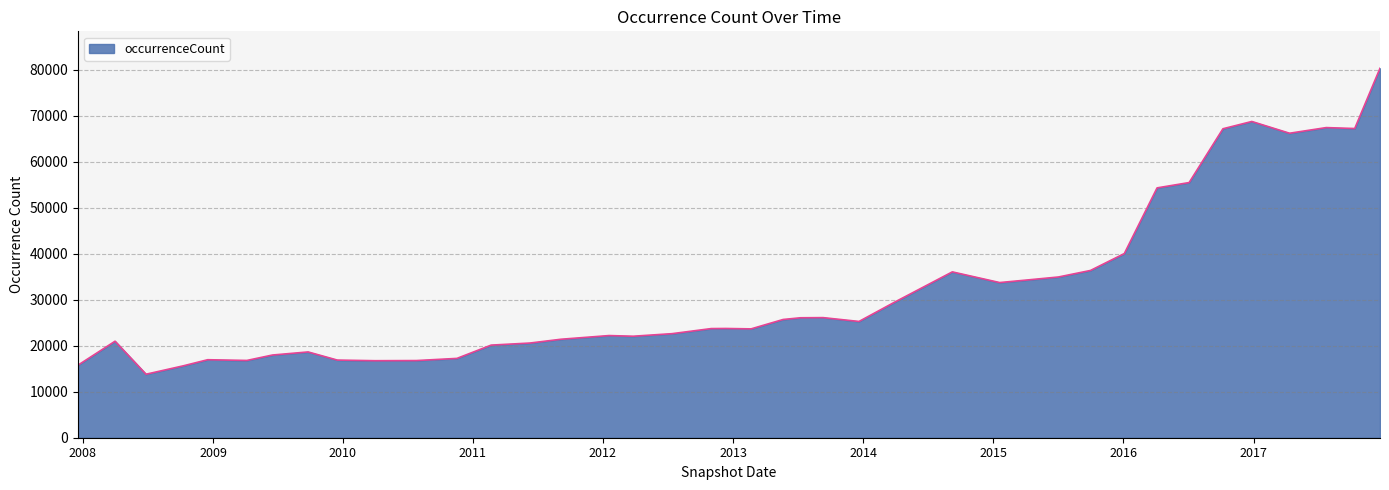

What is the difference between the maximum and minimum values?

66529